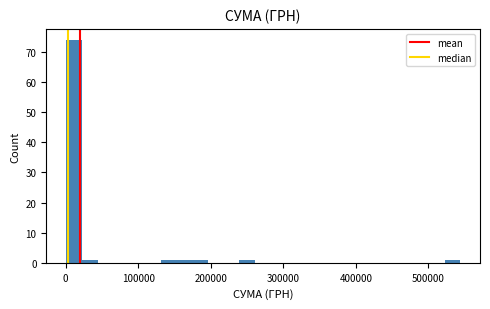

Around what value on the x-axis is the tallest bar? Give the approximate position of its centre, as read against the axis.

10000